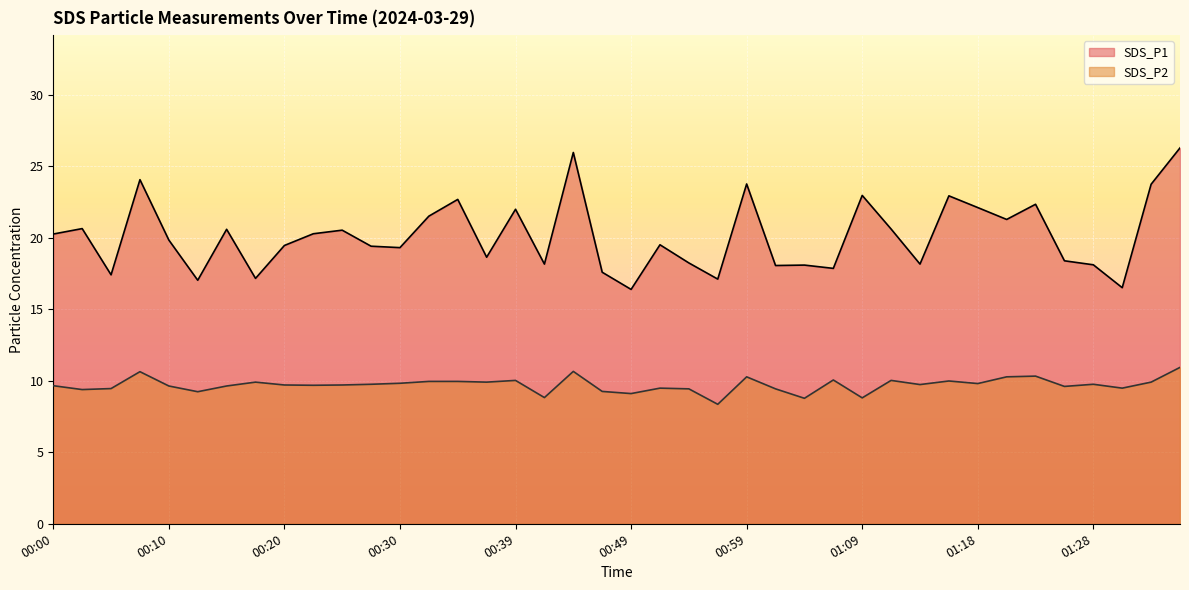

True or false: SDS_P1 has a value of 16.5 at 01:31.

True